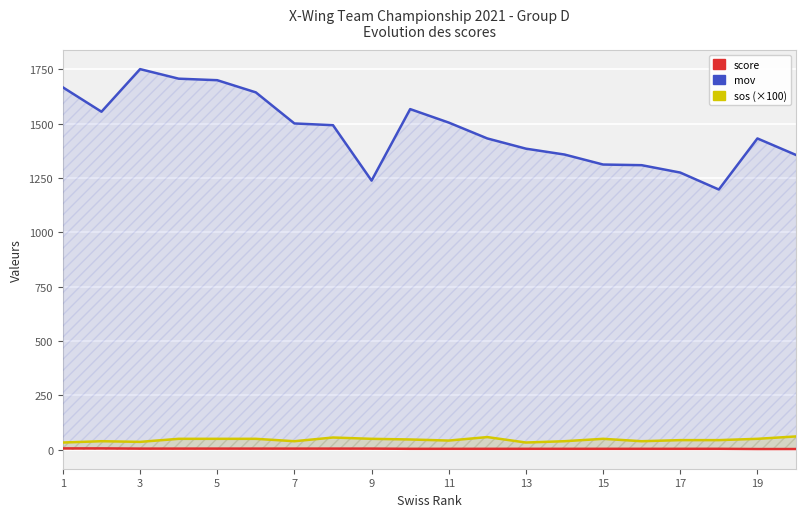

What are all the series names shown in the legend?

score, sos (×100), mov